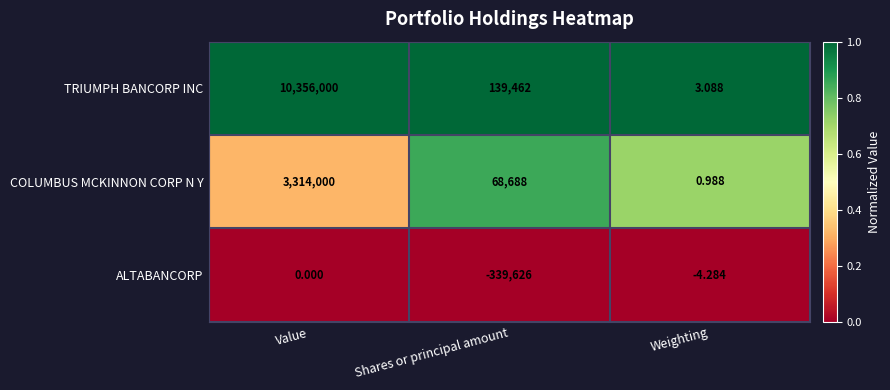

Which series has the largest total across all categories?

TRIUMPH BANCORP INC